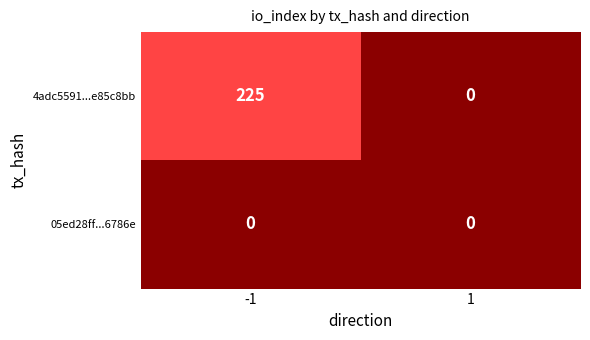

At which category is the sum across all series the highest?

-1